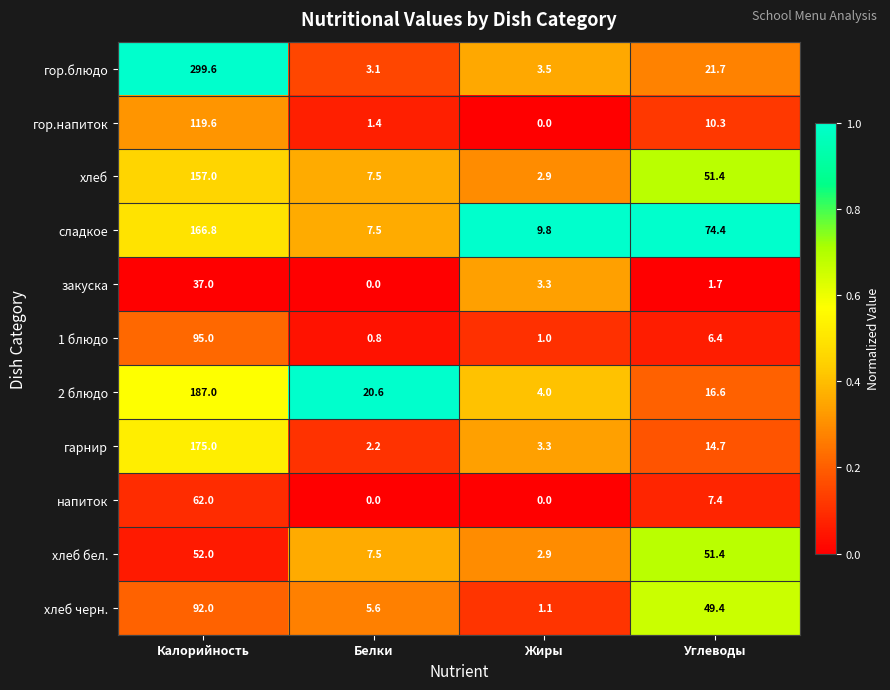

What is the sum of all сладкое values?

258.5